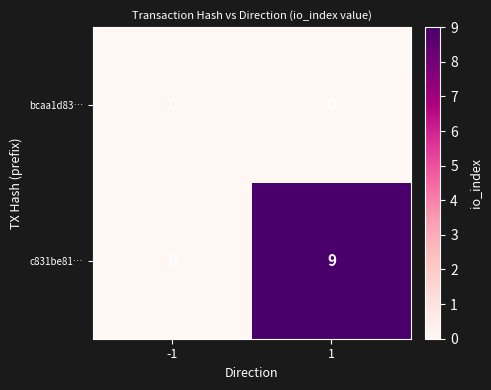

At which category is the sum across all series the highest?

1